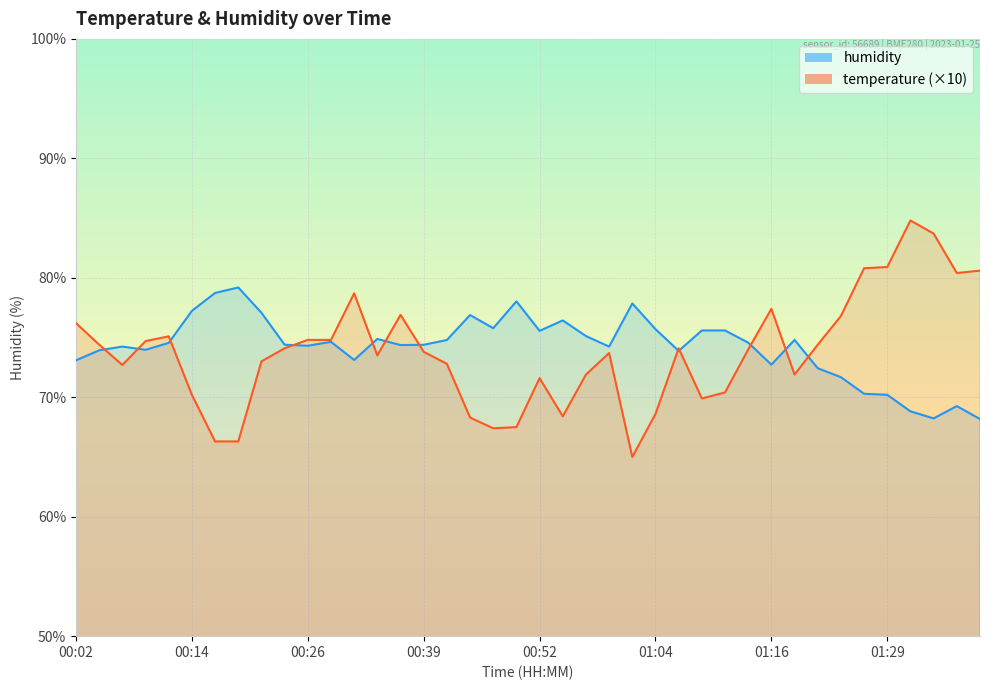

Which label corresponds to the smallest value in the chart?

01:02